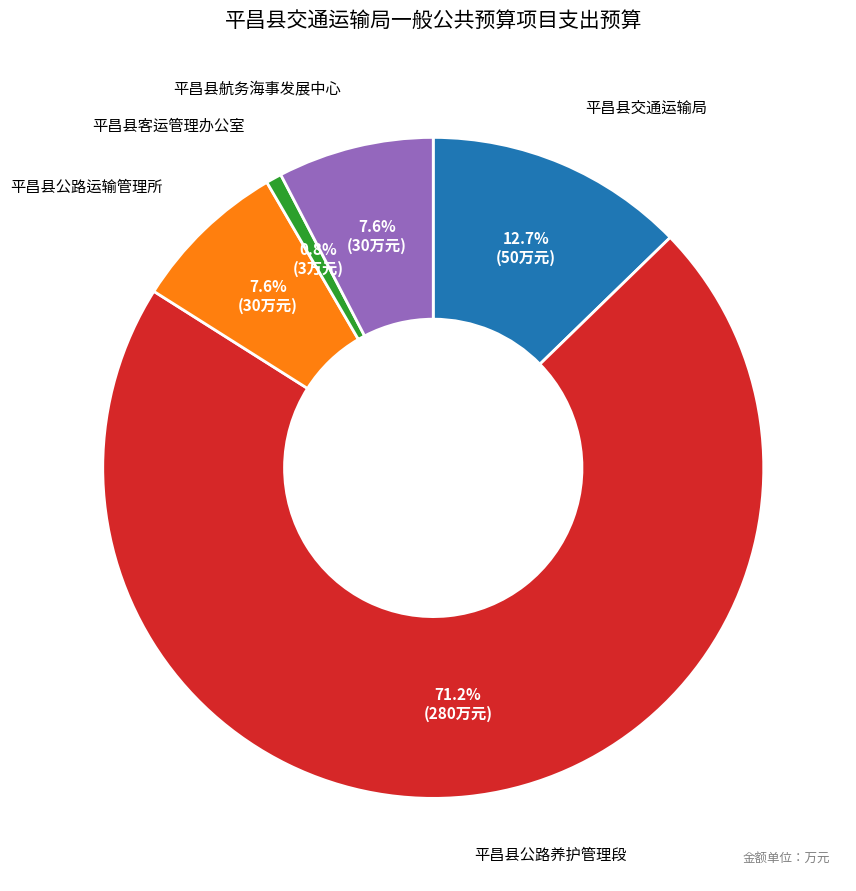

Is it true that 平昌县公路养护管理段 is 66% of the pie?

False